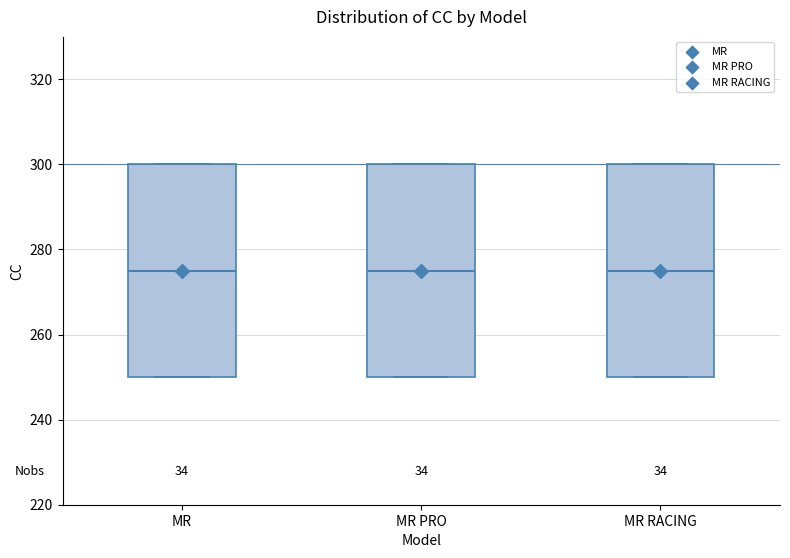

Where is the lower edge of the box for MR on the y-axis? The values are not printed on the chart, so give them approximately, as read against the axis.

250